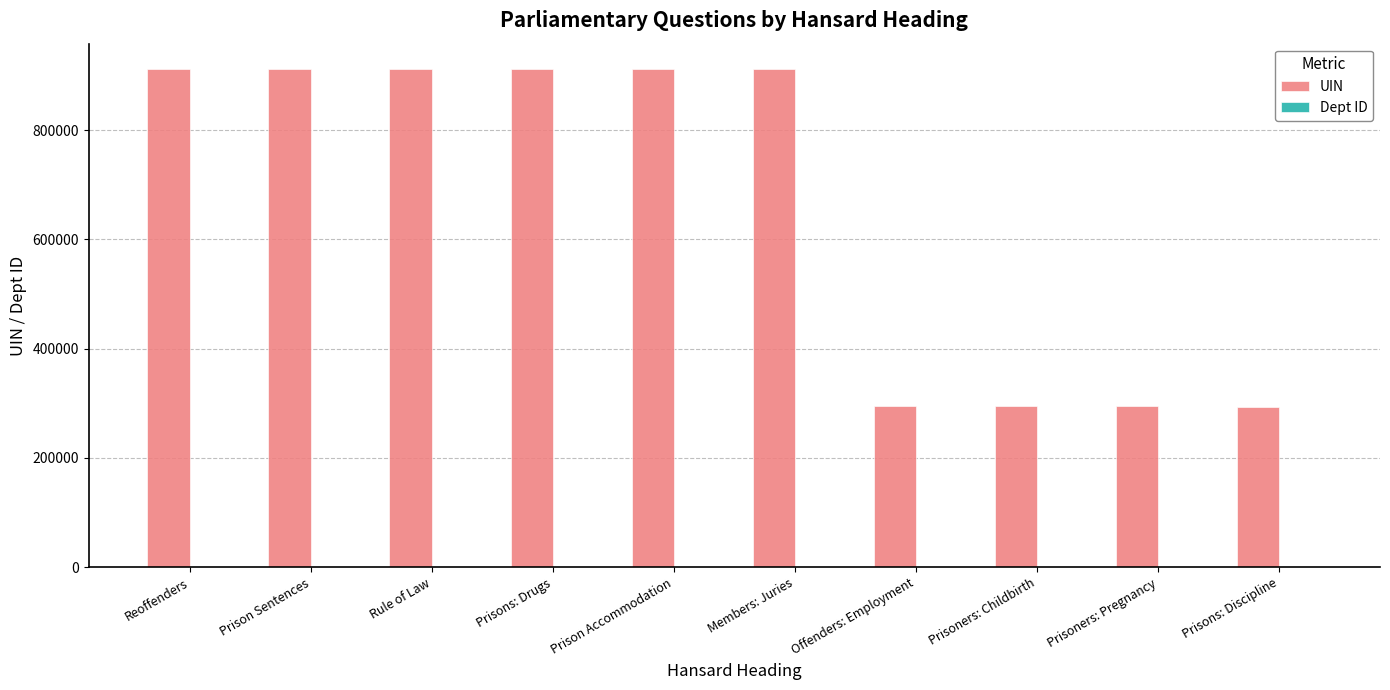

How many groups of bars are there?

10